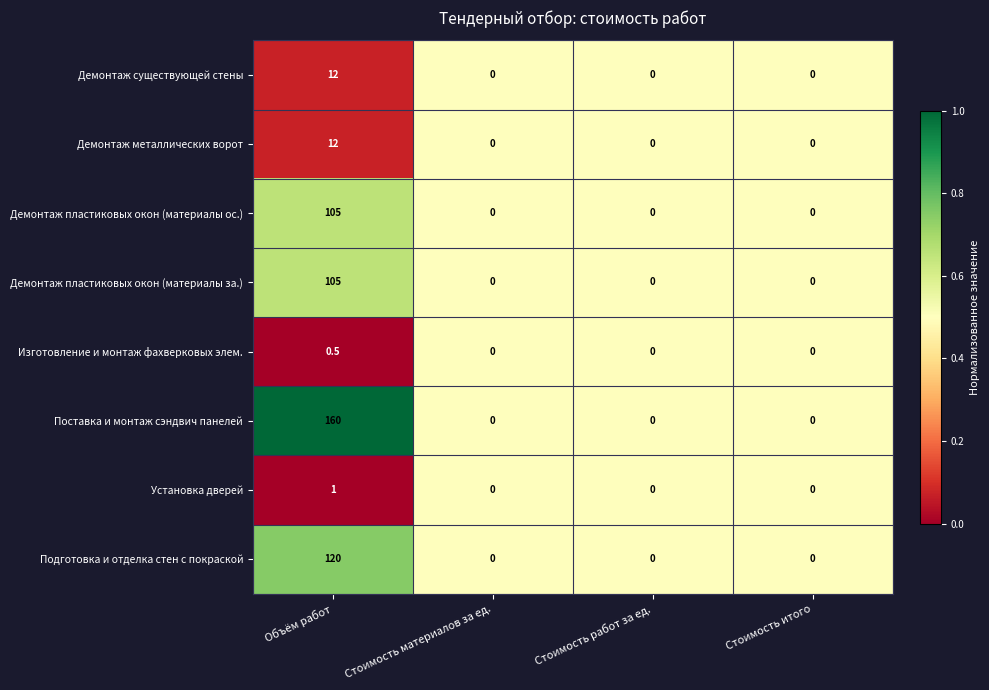

Which category has the highest value in the Подготовка и отделка стен с покраской series?

Объём работ